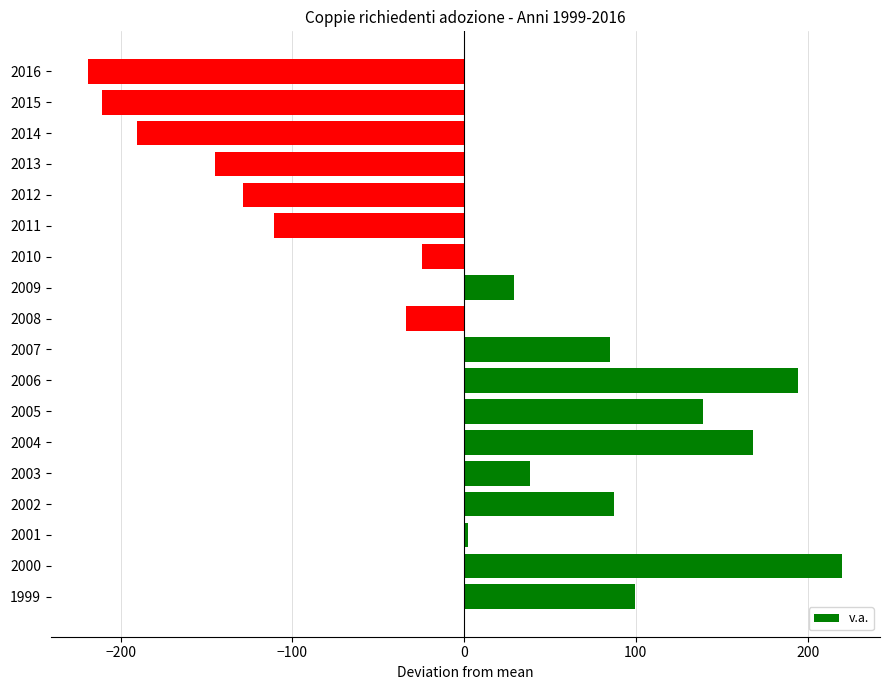

True or false: the data shows -165.7 at 2011.

False